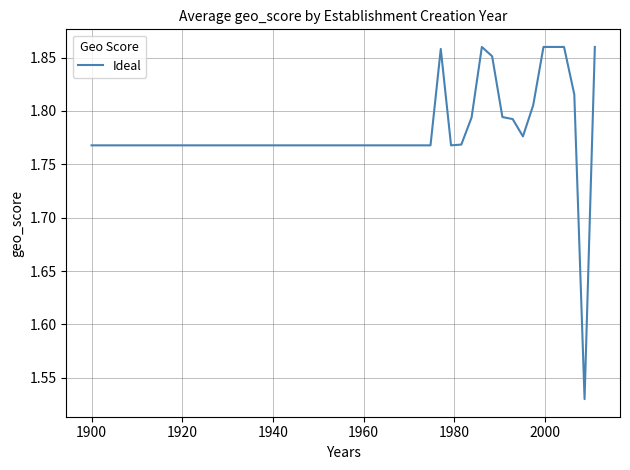

What is the sum of all values?

89.0